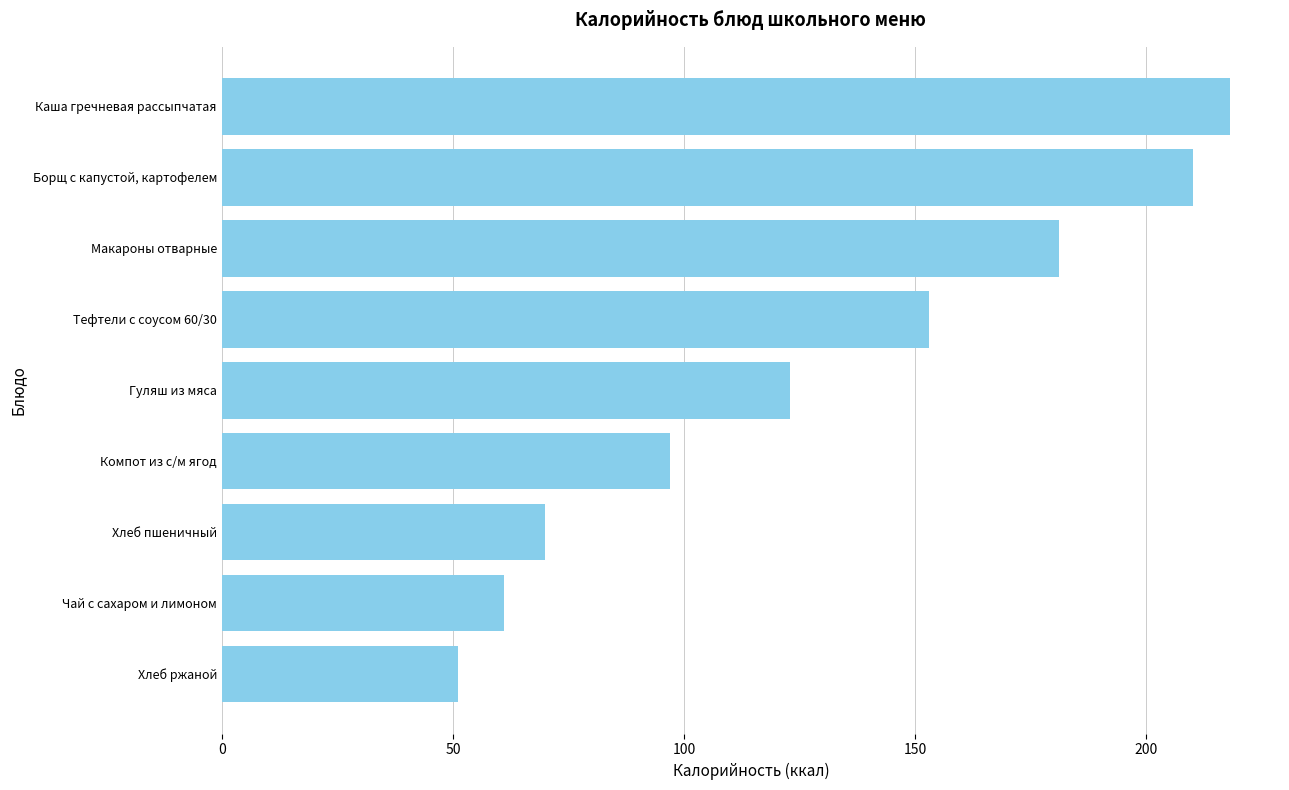

At which category does the chart reach its peak across all series?

Каша гречневая рассыпчатая